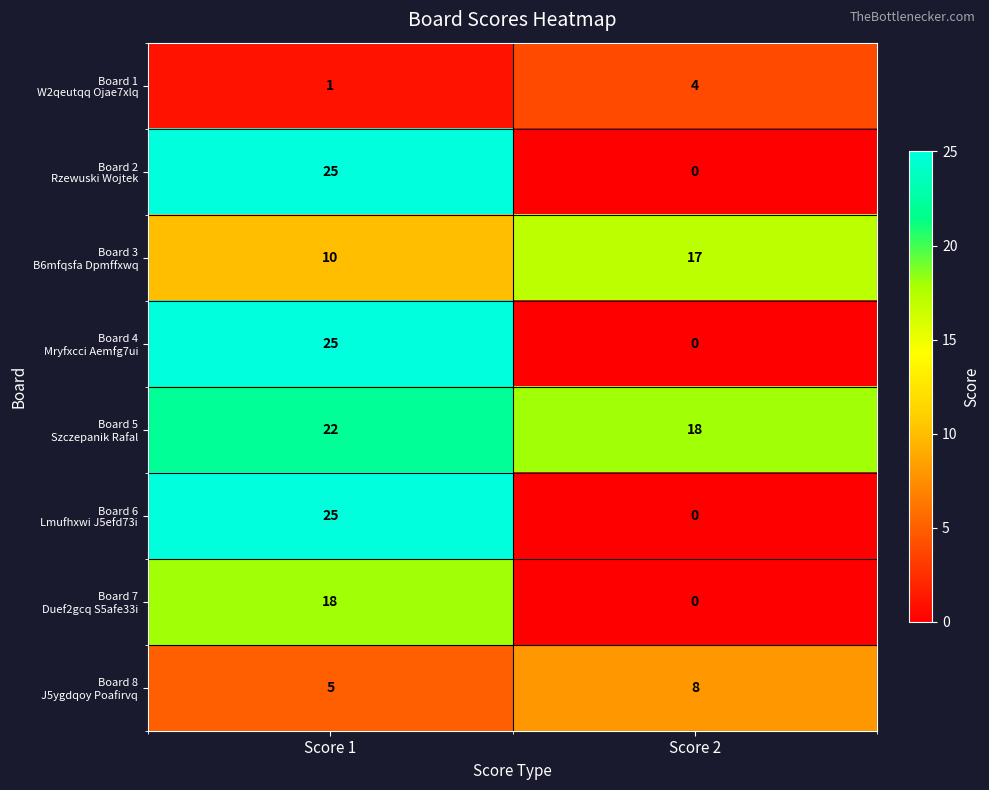

Which label corresponds to the smallest value in the chart?

Score 2